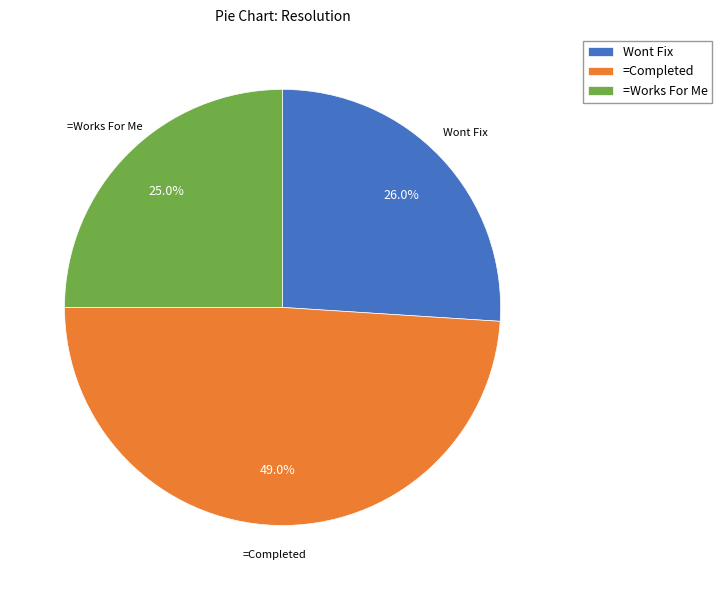

How many segments does this pie chart have?

3